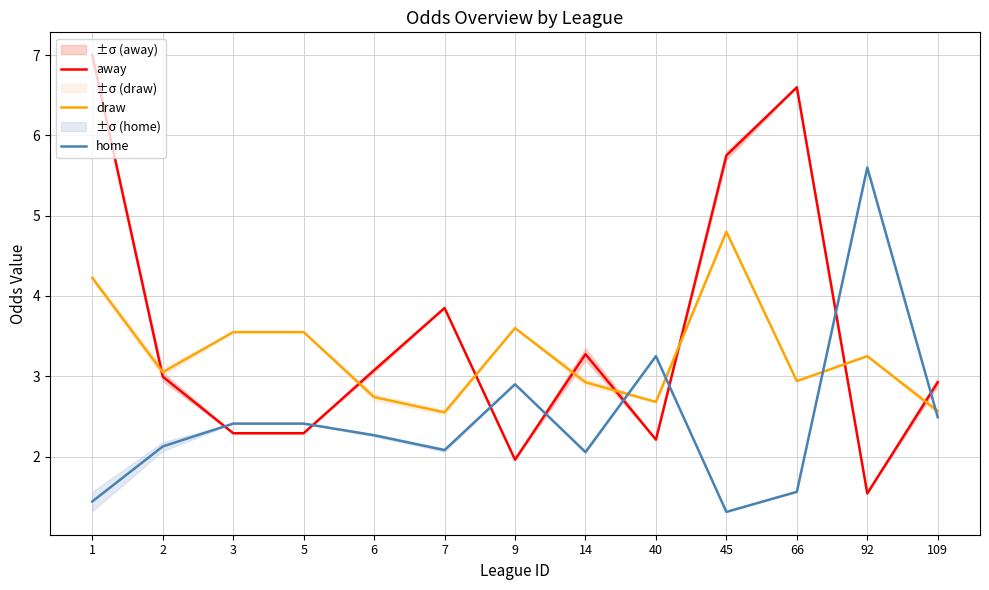

At how many categories does at least one series exceed 4?

4